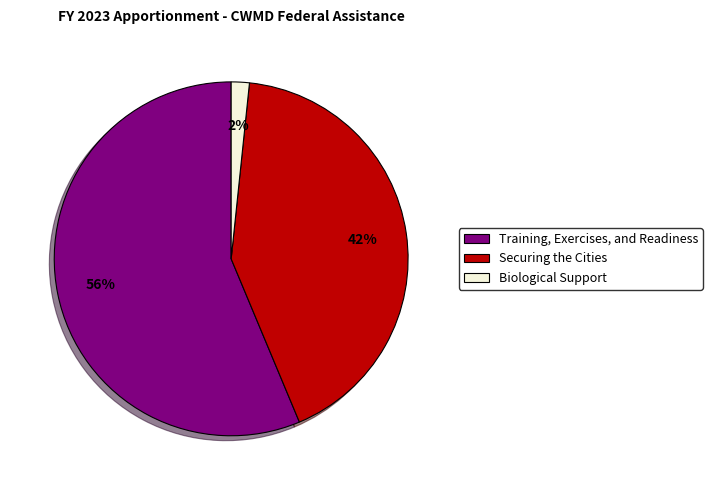

To the nearest percent, what is the average slice percentage?

33%